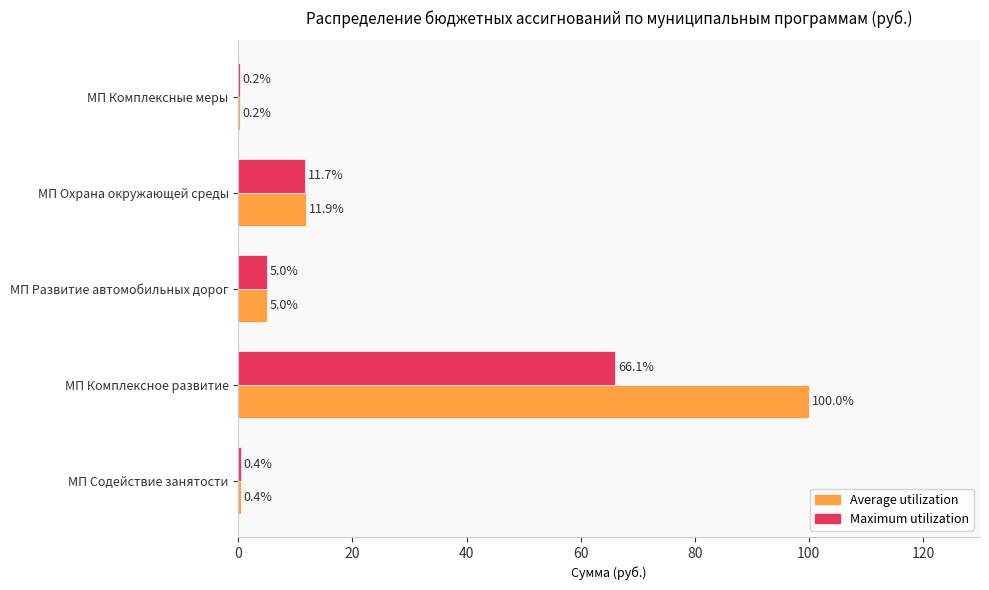

What is the sum of the Maximum utilization values at МП Комплексное развитие and МП Развитие автомобильных дорог?

71.1